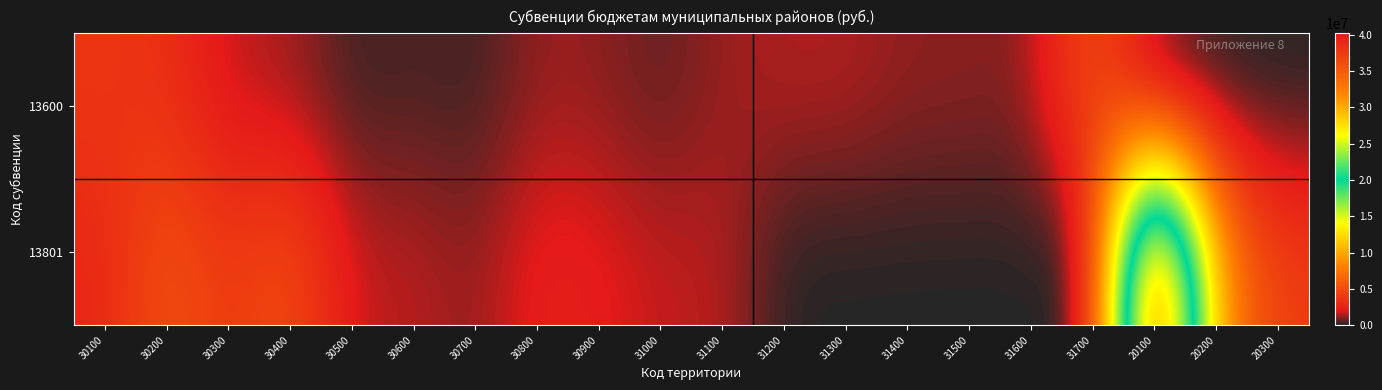

List the series in order of their peak value, lowest first.

13600, 13801